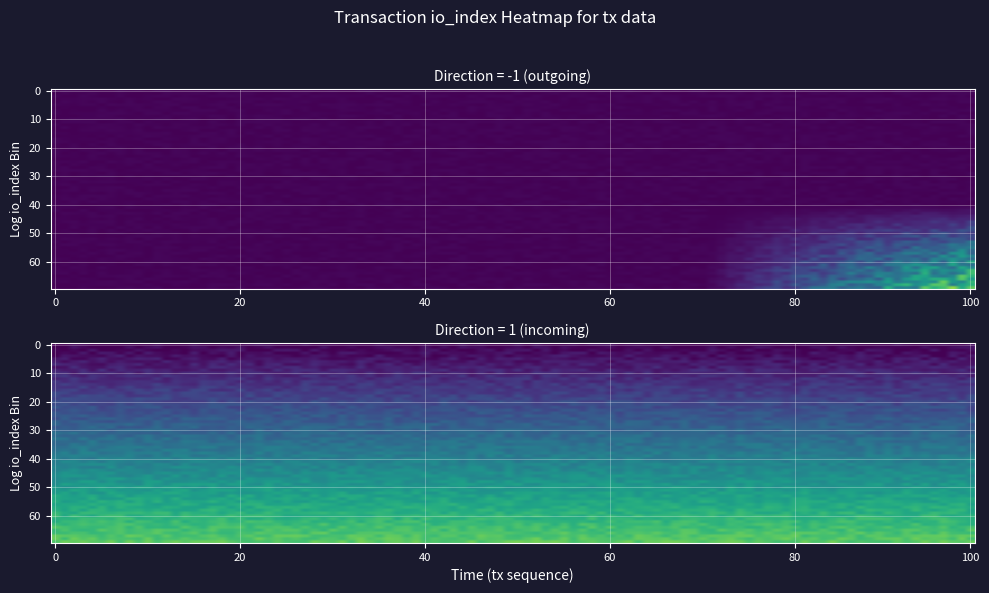

What is the difference between the highest and lowest values at -1?

106